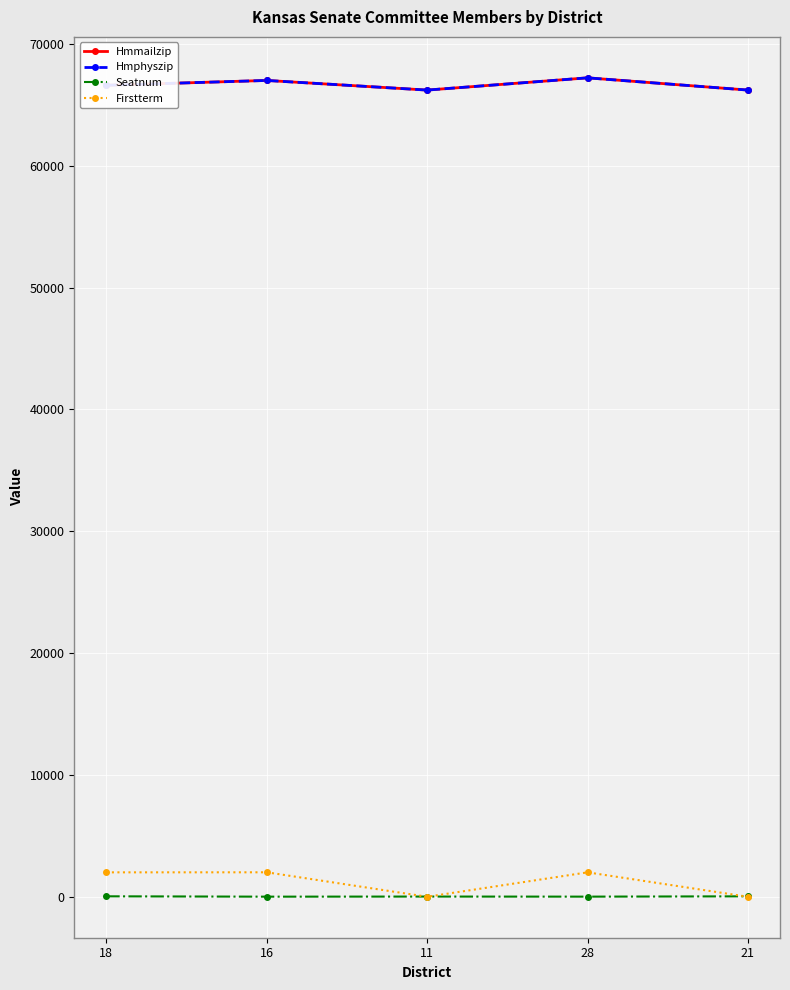

What is the label of the 2nd point from the left?

16